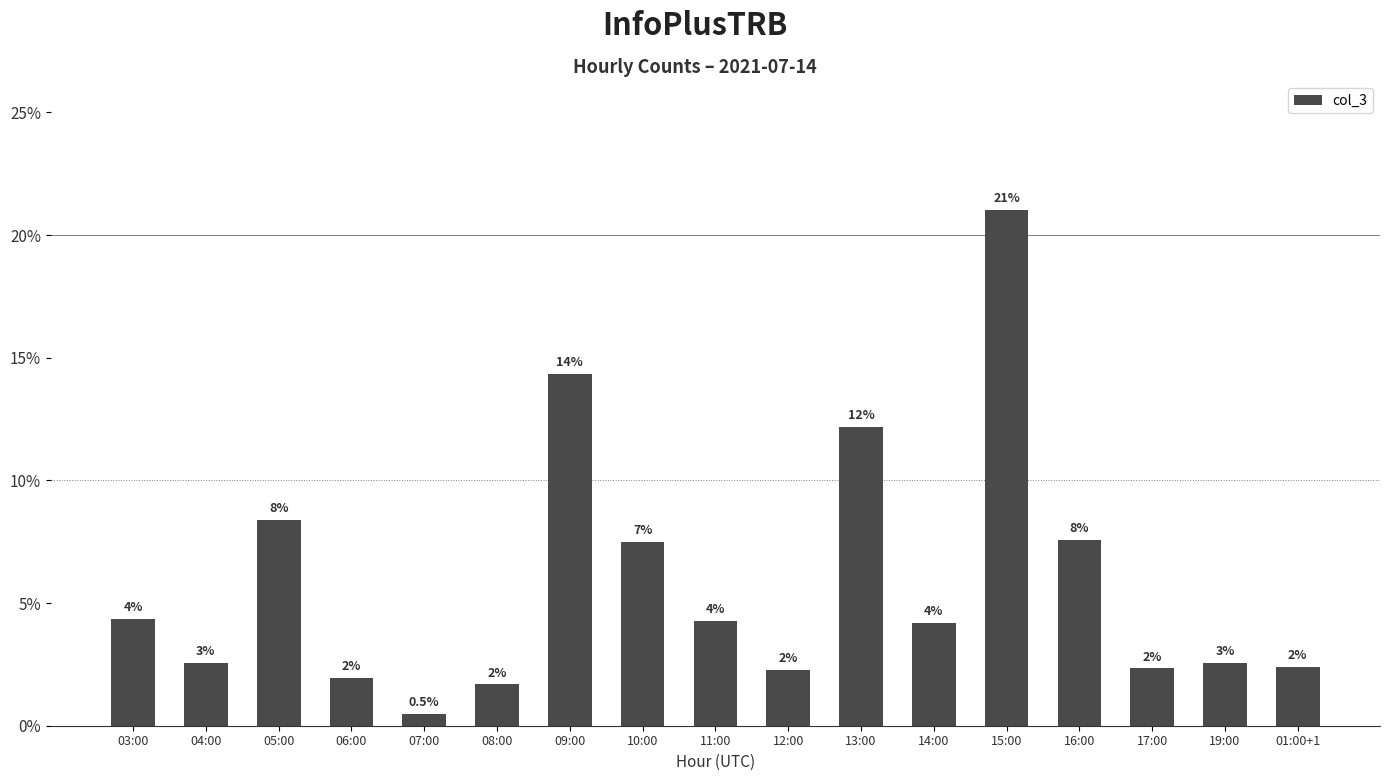

Does the chart contain any negative values?

No